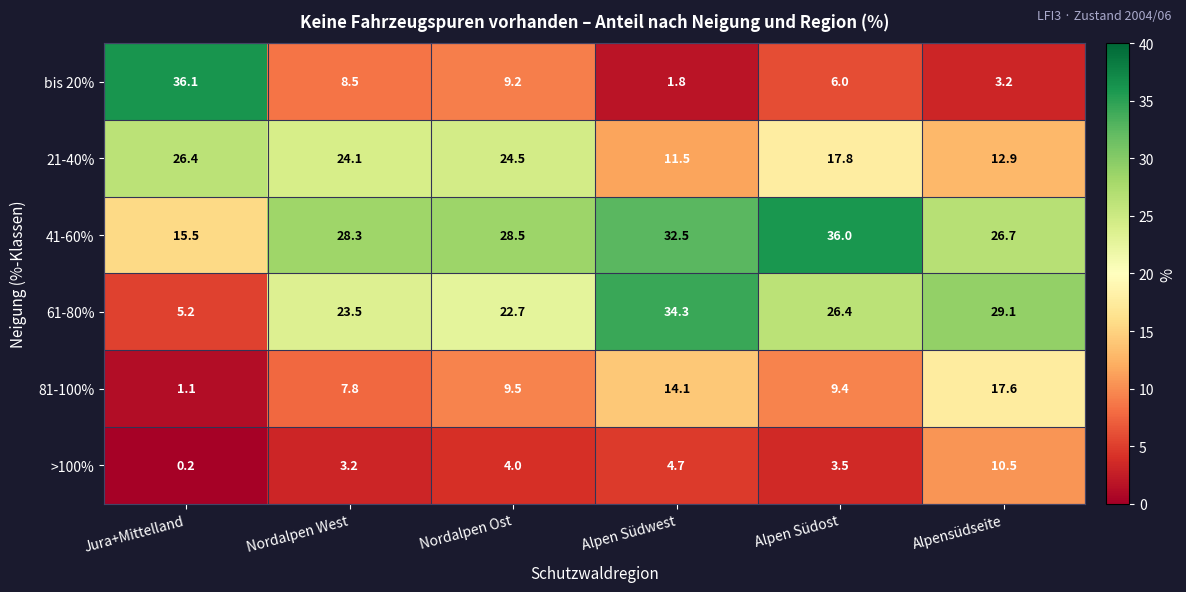

Which series has the largest range (max minus min)?

bis 20%